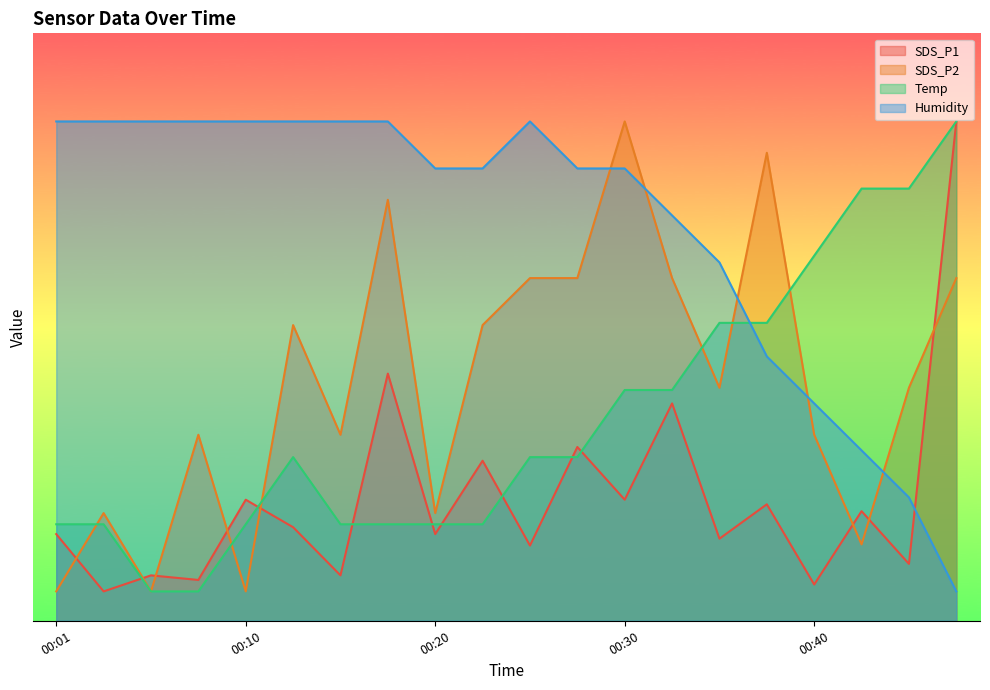

Between 00:15 and 00:30, which series saw the biggest shift?

SDS_P2